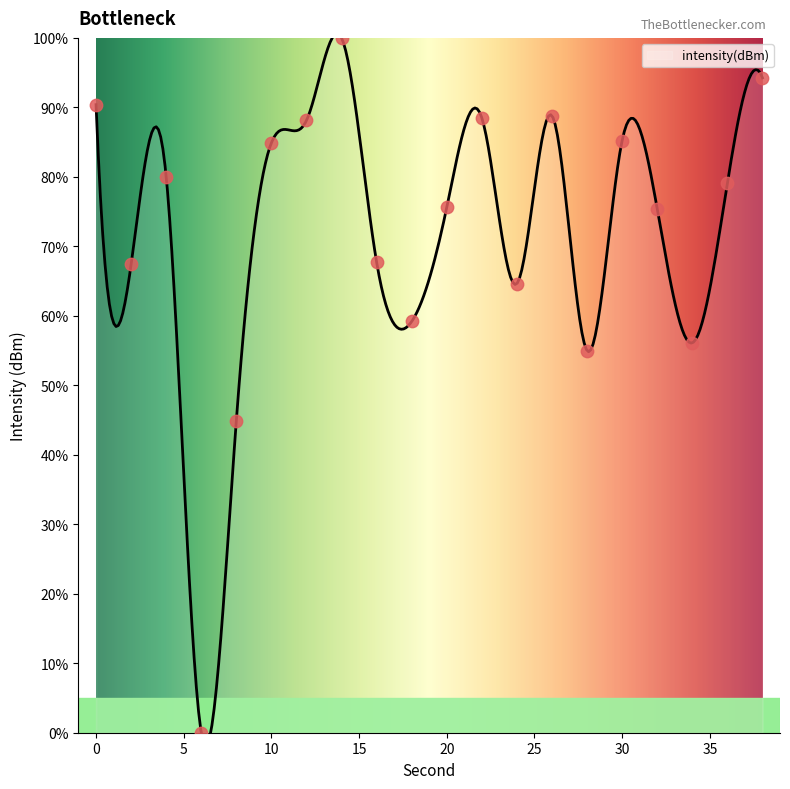

Approximately how many times larger is the value at 38 compared to 32?

1.3